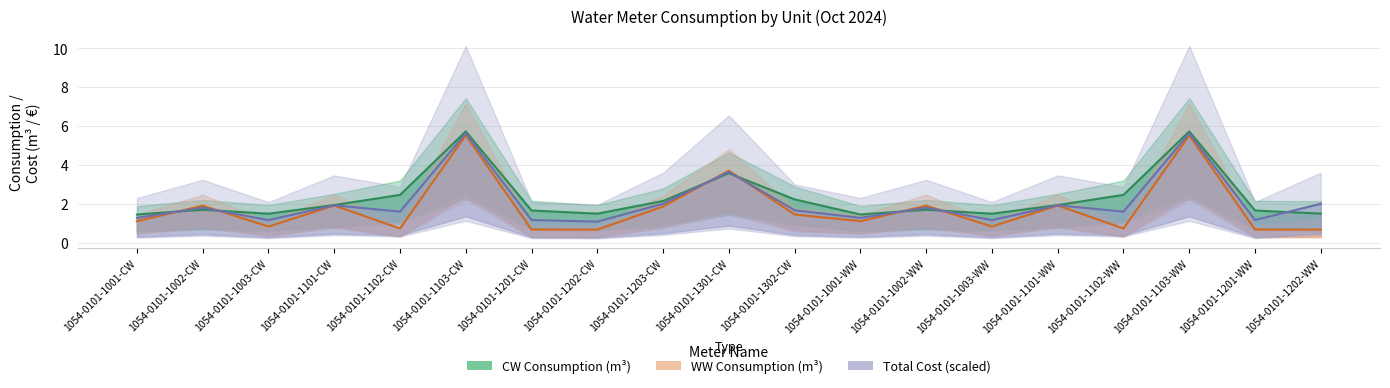

Which series ends up on top after the final intersection of CW Consumption (m³) and WW Consumption (m³)?

CW Consumption (m³)